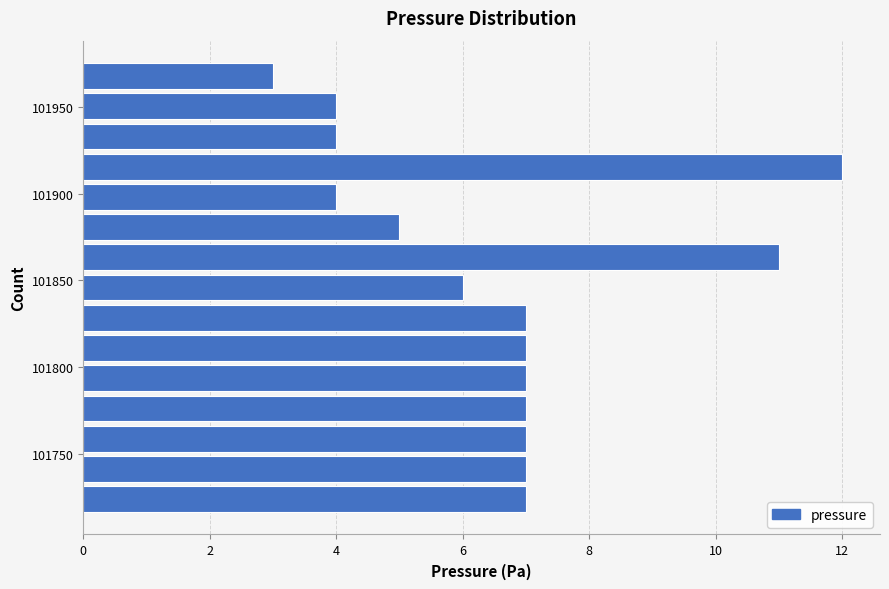

Around what value on the y-axis is the longest bar? Give the approximate position of its centre, as read against the axis.

101915